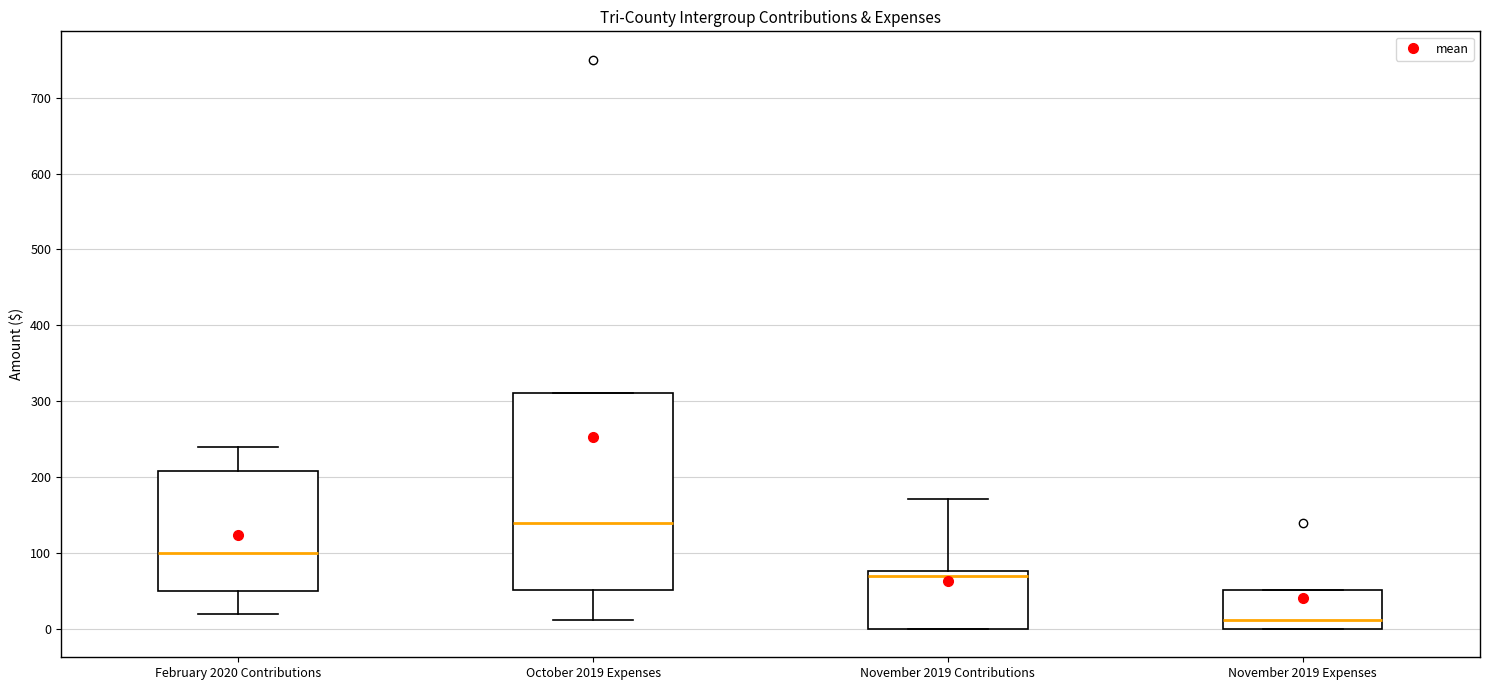

Comparing the boxes themselves (not the whiskers), which one is the tallest?

October 2019 Expenses